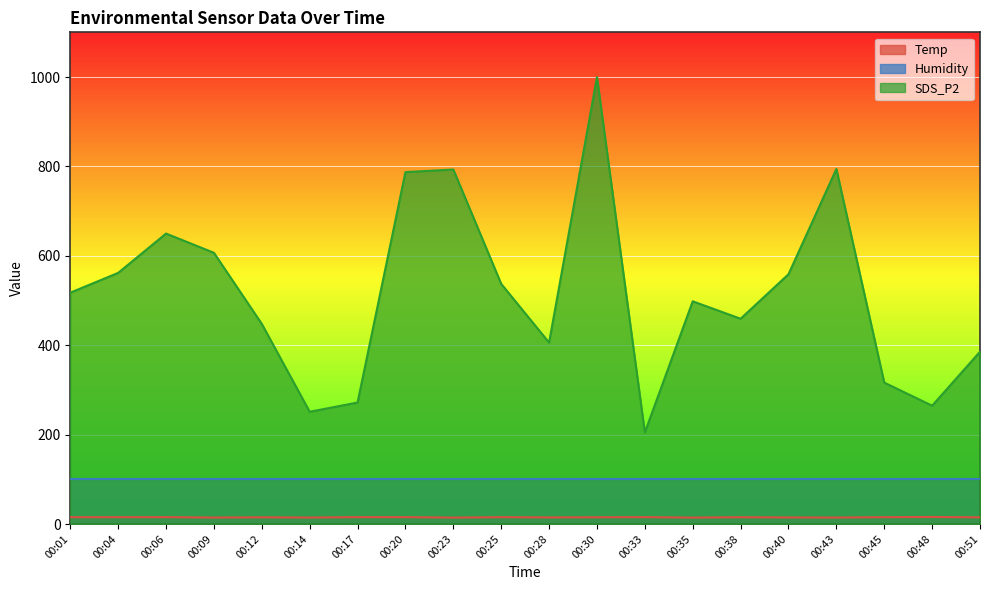

Is the value of Temp at 00:28 greater than the value of SDS_P2 at 00:38?

No